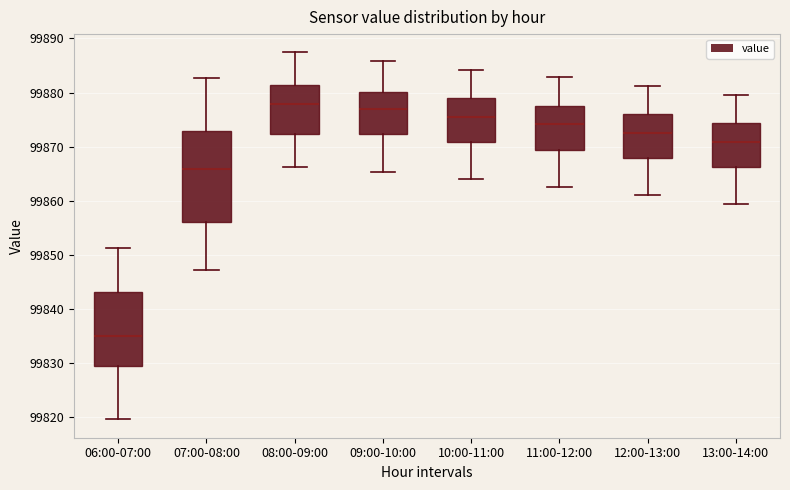

Where does the lower whisker of the box for 06:00-07:00 end on the y-axis? The values are not printed on the chart, so give them approximately, as read against the axis.

99820